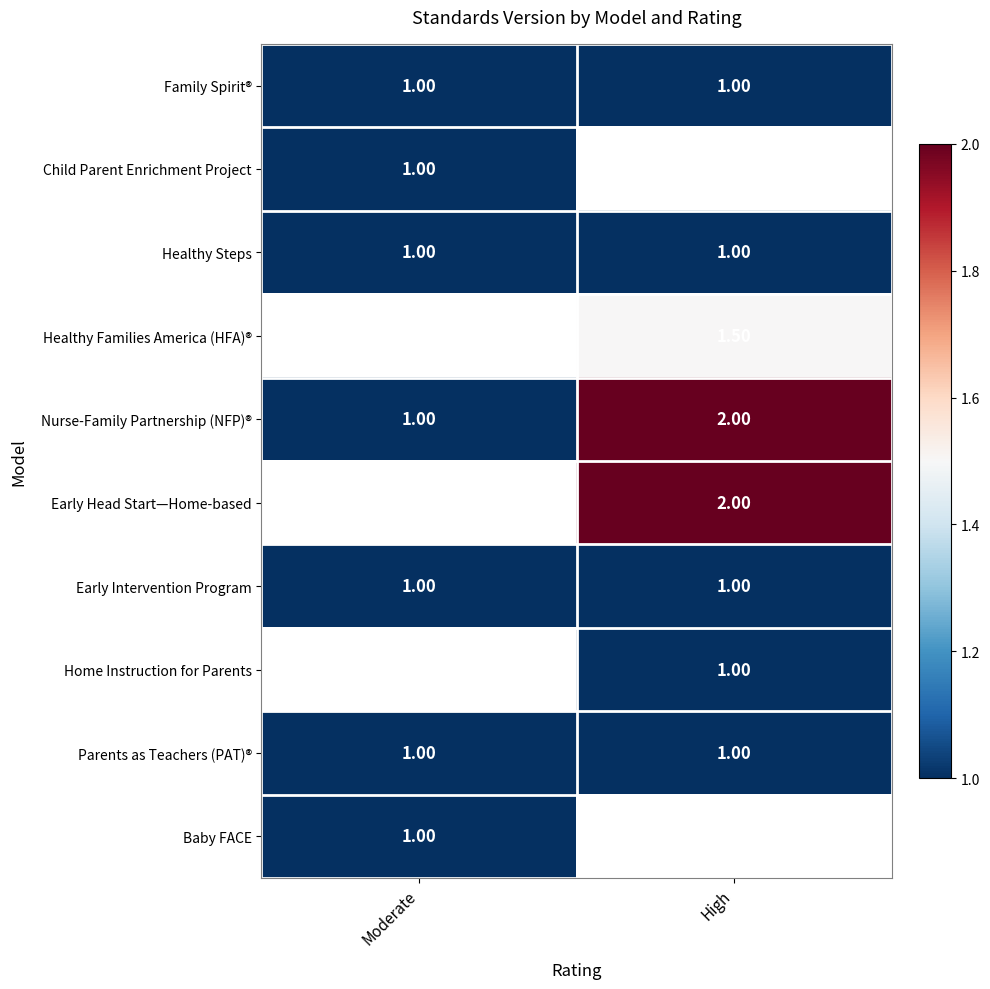

Count the number of categories in the chart.

2